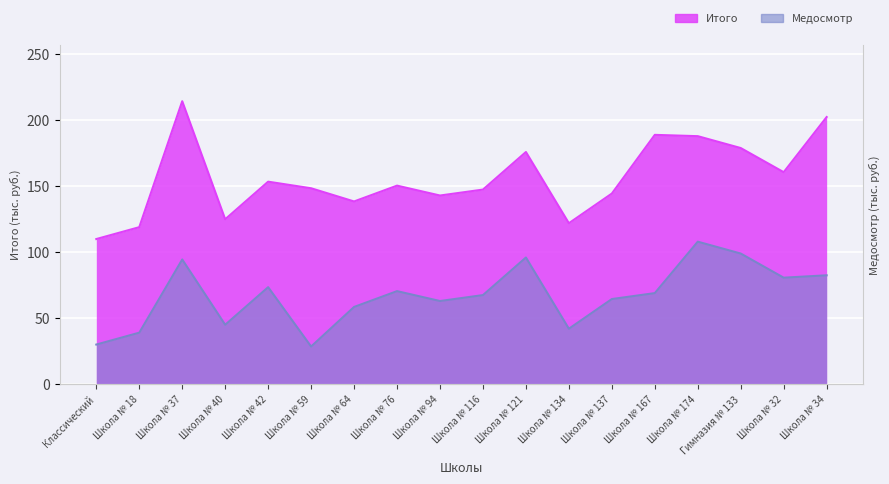

Is the value of Медосмотр at Школа № 18 greater than the value of Итого at Школа № 134?

No